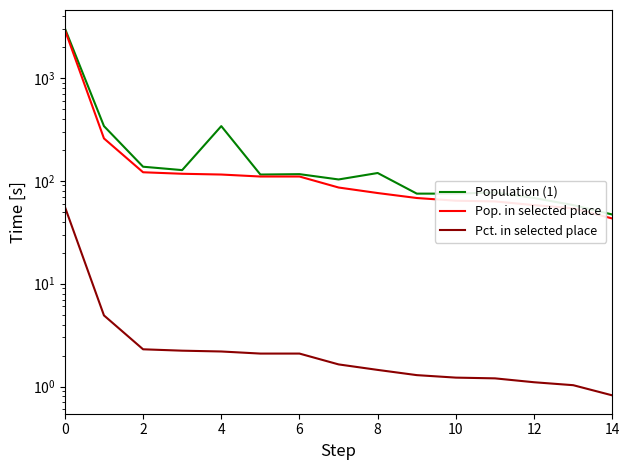

Between 4 and 6, which is larger?

4